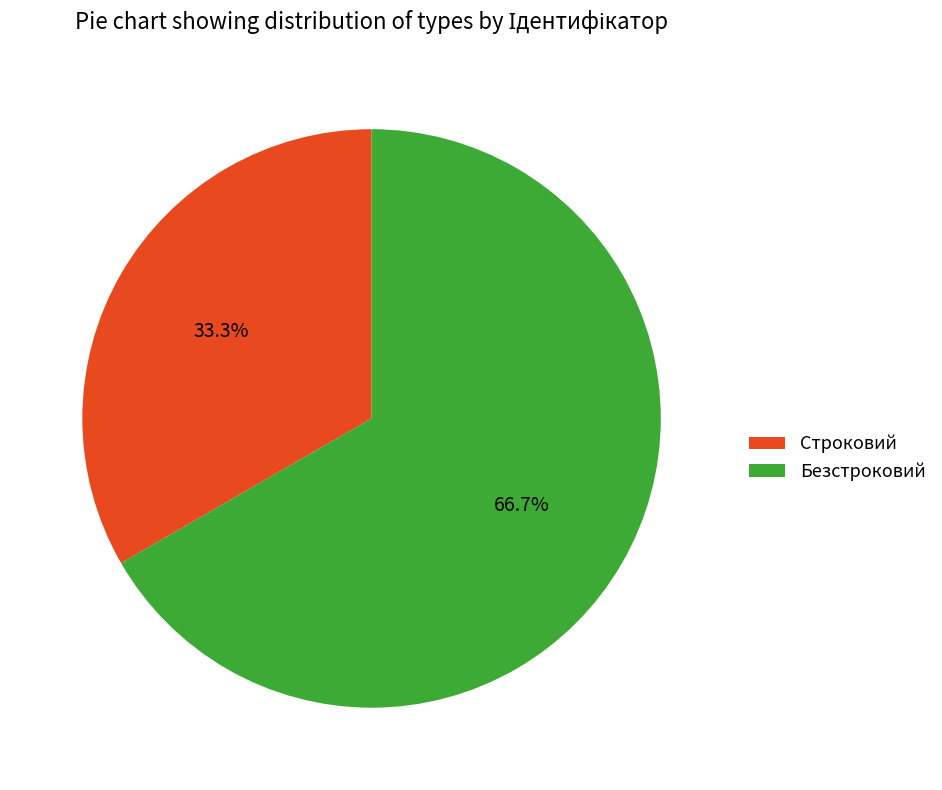

Is Строковий the majority of the pie?

No